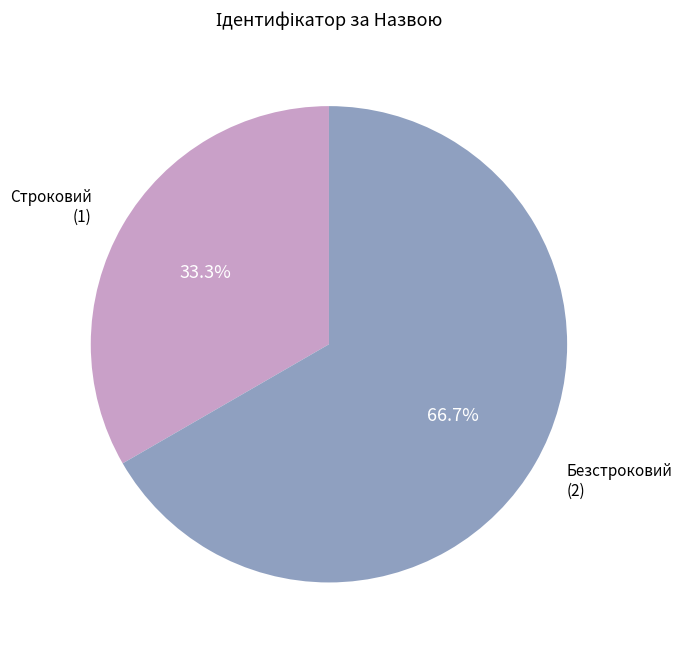

Which category accounts for the majority?

Безстроковий